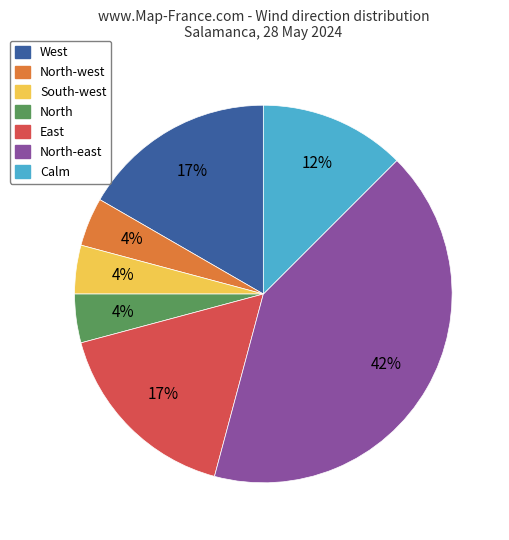

Which slice is the largest?

North-east